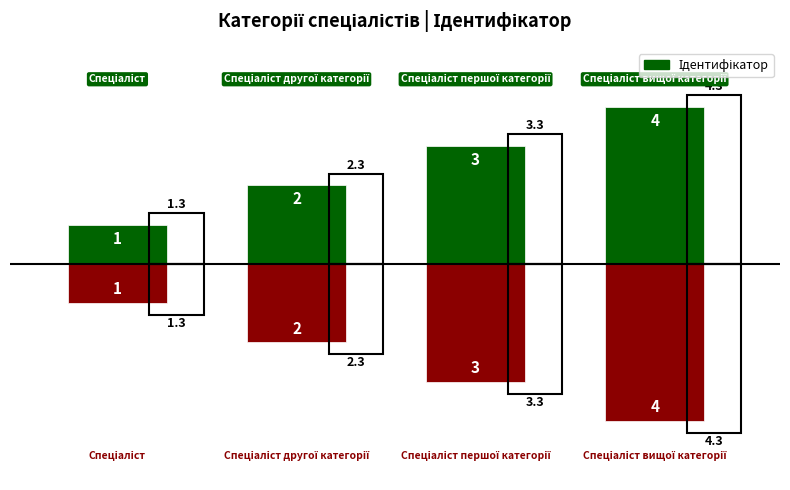

Does the chart contain stacked bars?

No